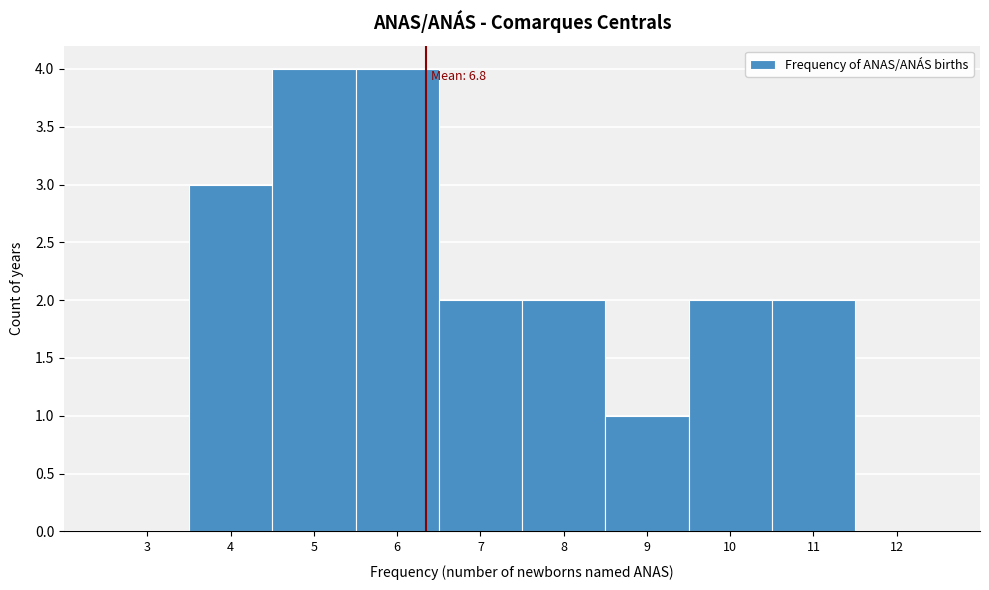

Reading right to left, extract all data points from this chart.

12=0	11=2	10=2	9=1	8=2	7=2	6=4	5=4	4=3	3=0